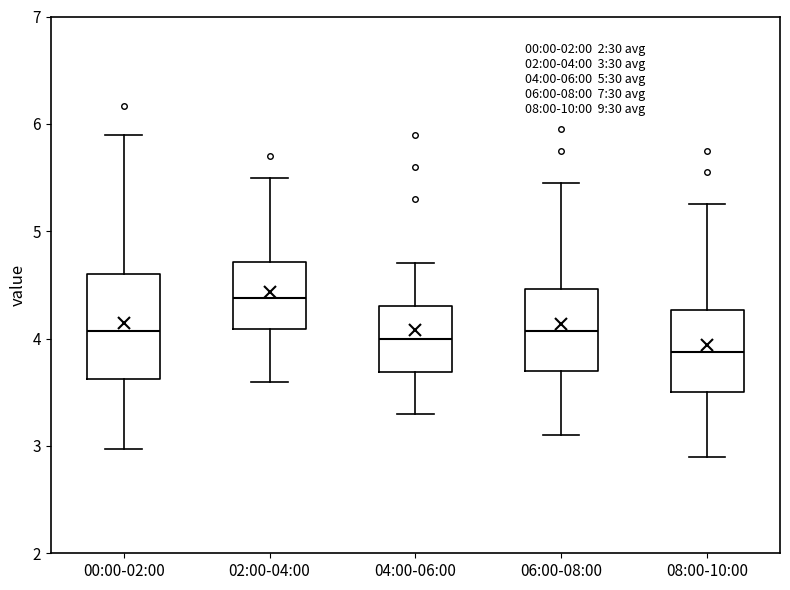

Which box is the tallest, from its lower edge to its upper edge?

00:00-02:00